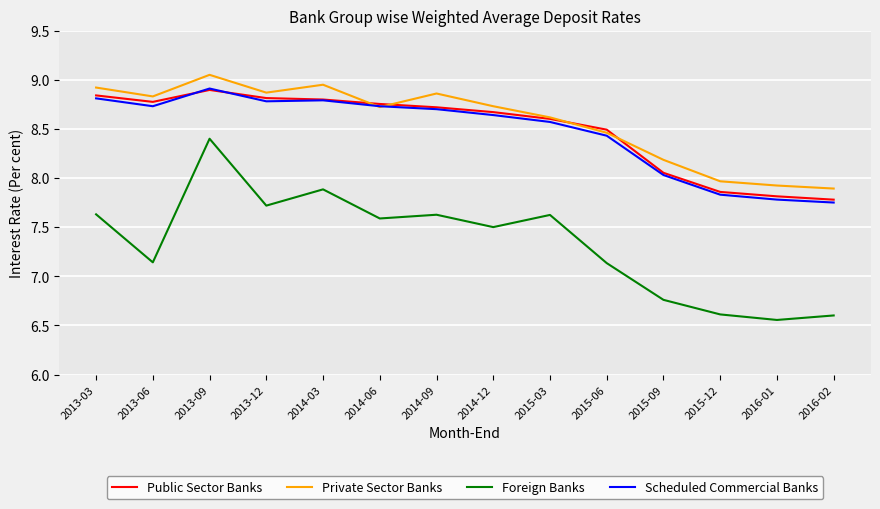

Which series changed the most between 2013-09 and 2015-09?

Foreign Banks